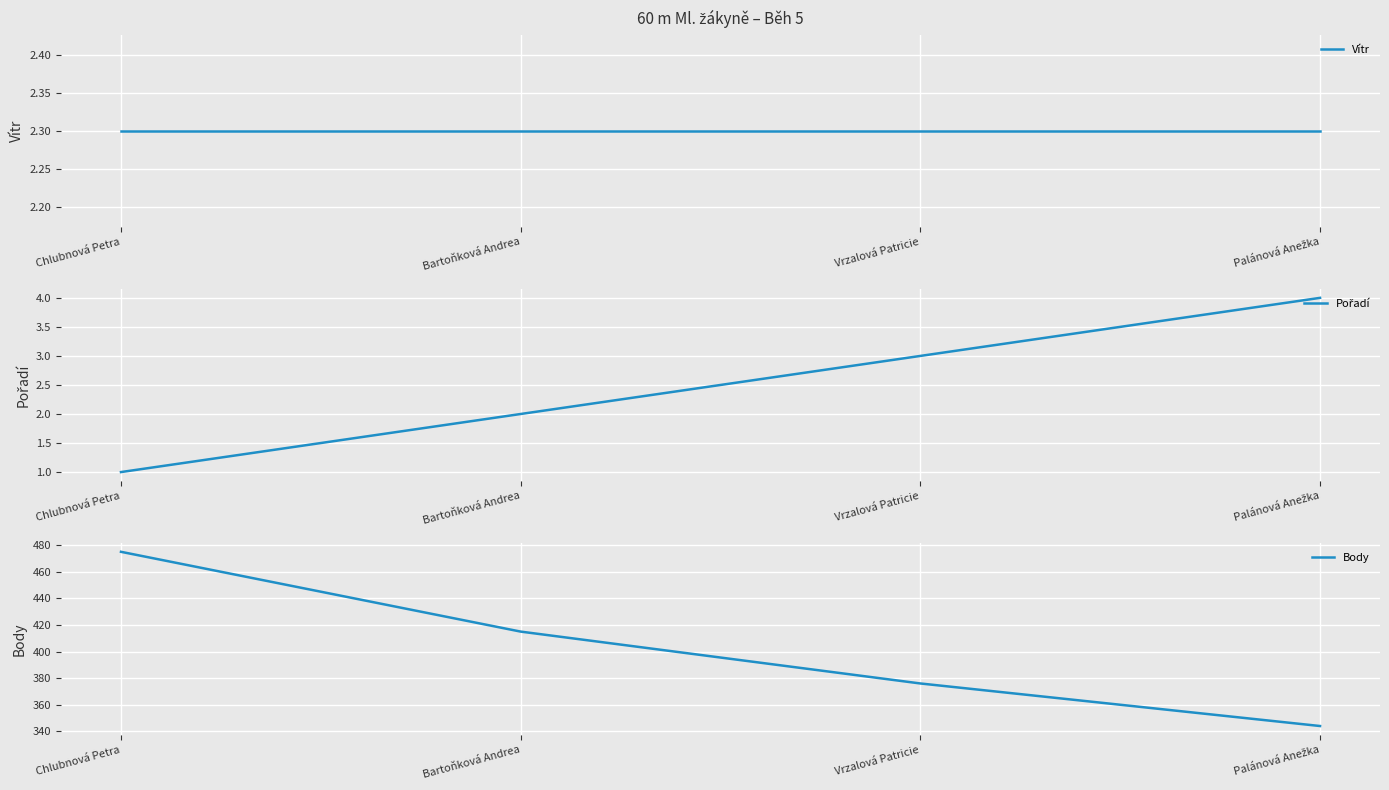

What is the label of the 3rd point from the left?

Vrzalová Patricie